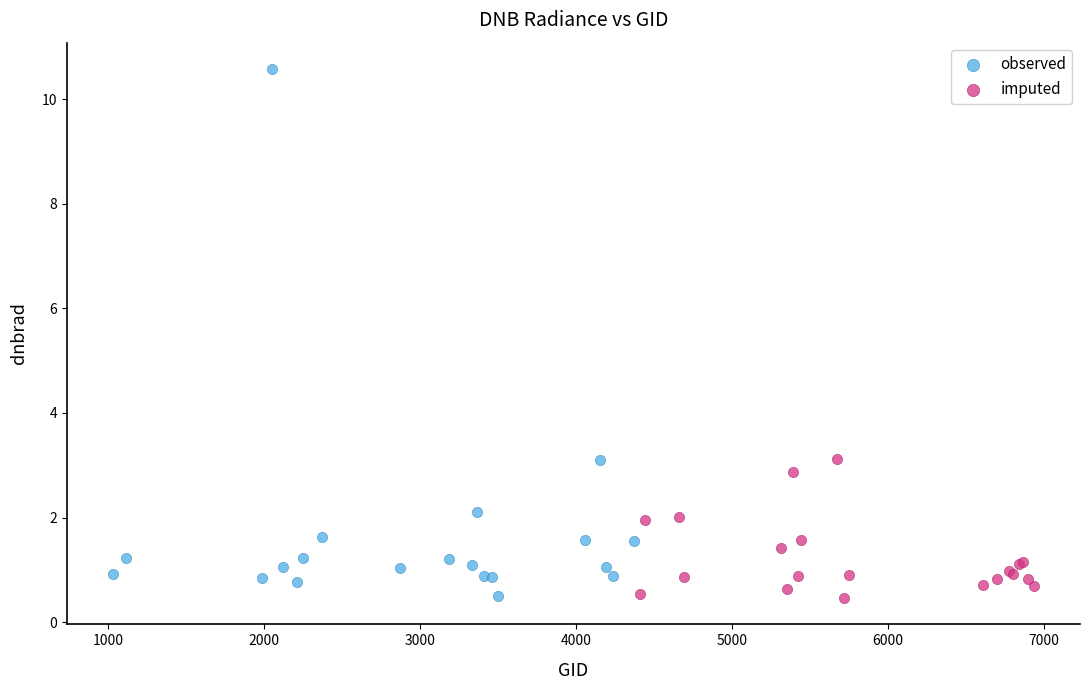

What are all the series names shown in the legend?

observed, imputed